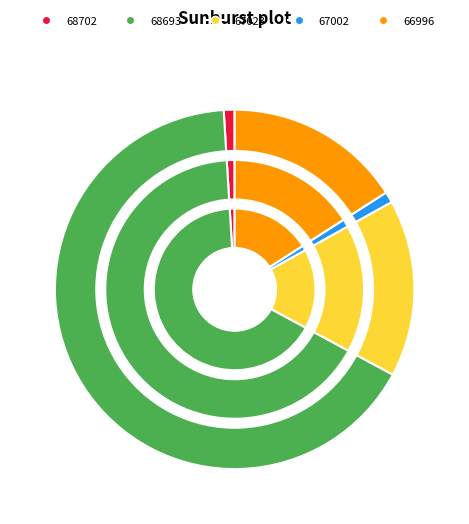

What percentage do 67002 and 68693 together represent?

67.5%